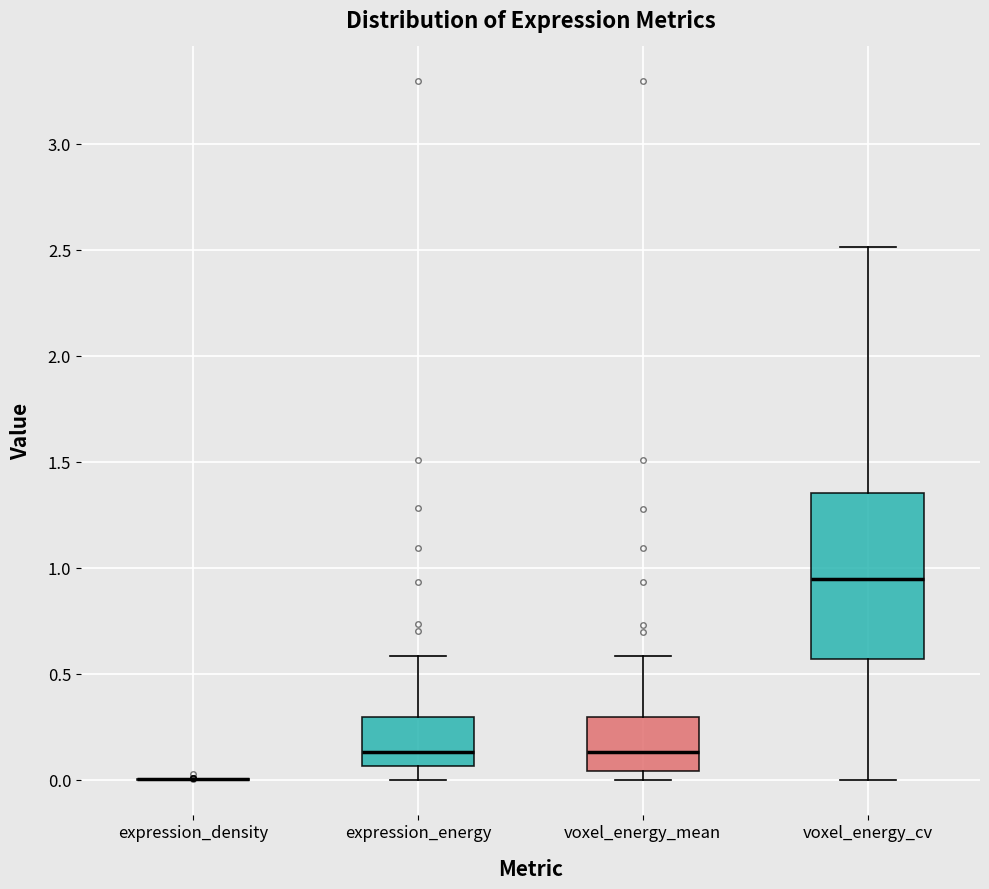

Reading left to right, transcribe this box plot: for each box, give where its median line is, the range the box spans, and where its two whiskers end, as read against the y-axis. The values are not printed on the chart, so give them approximately, as read against the axis.

expression_density: box collapsed to a line at 0.00, whiskers 0.00 to 0.00
expression_energy: median 0.15, box 0.05 to 0.30, whiskers 0.00 to 0.60
voxel_energy_mean: median 0.15, box 0.05 to 0.30, whiskers 0.00 to 0.60
voxel_energy_cv: median 0.95, box 0.55 to 1.35, whiskers 0.00 to 2.50